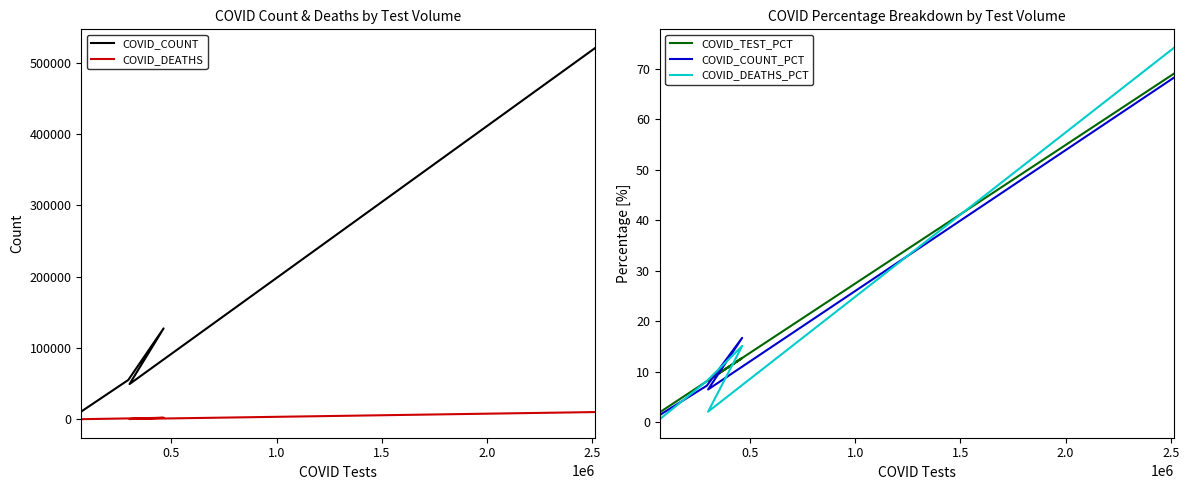

What is the maximum value for COVID_DEATHS?

10034.0